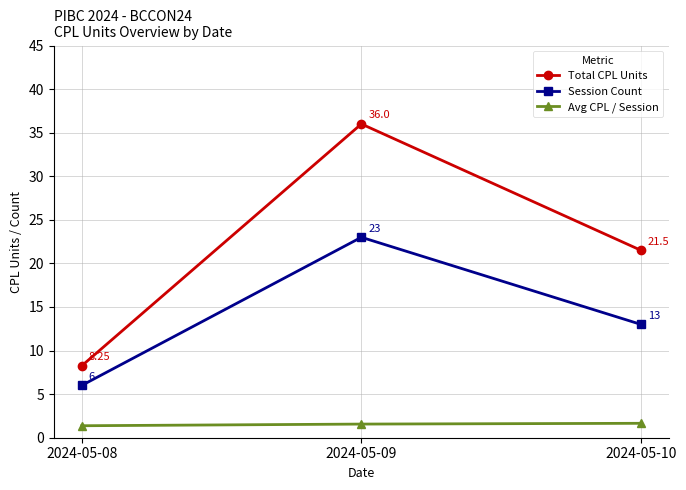

What is the approximate value of Total CPL Units at 2024-05-10?

21.5